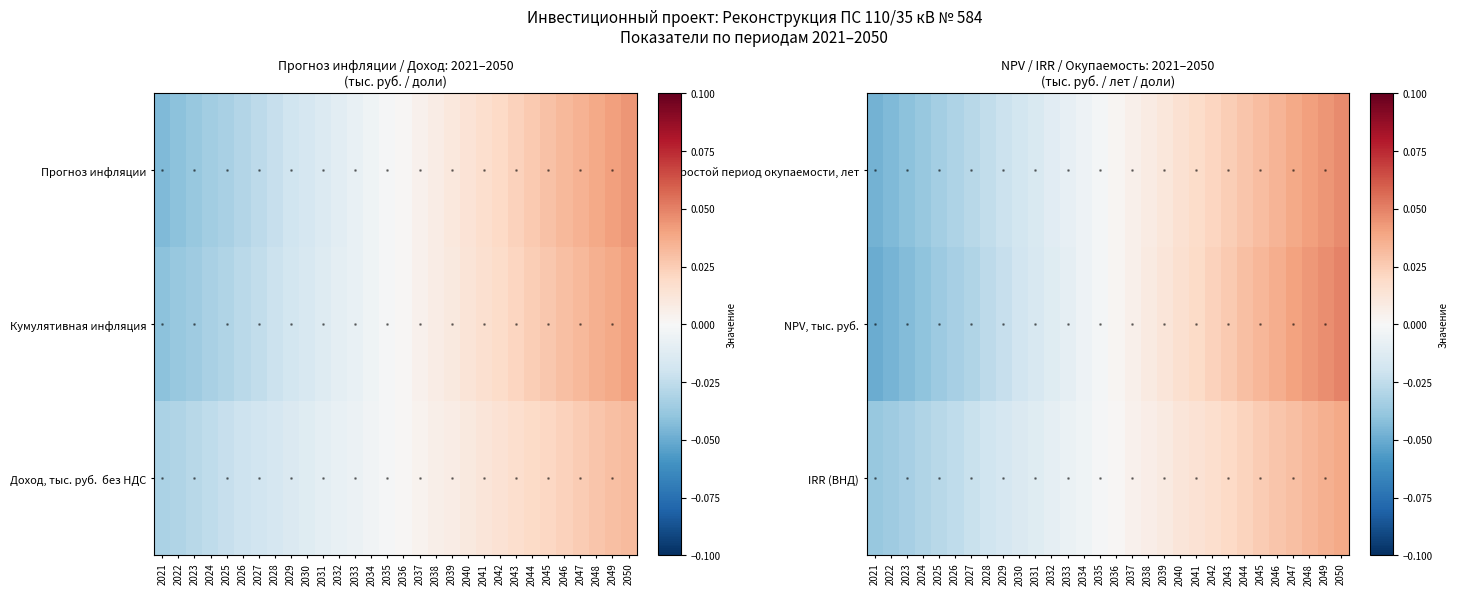

Between 2024 and 2037, which is larger?

2037